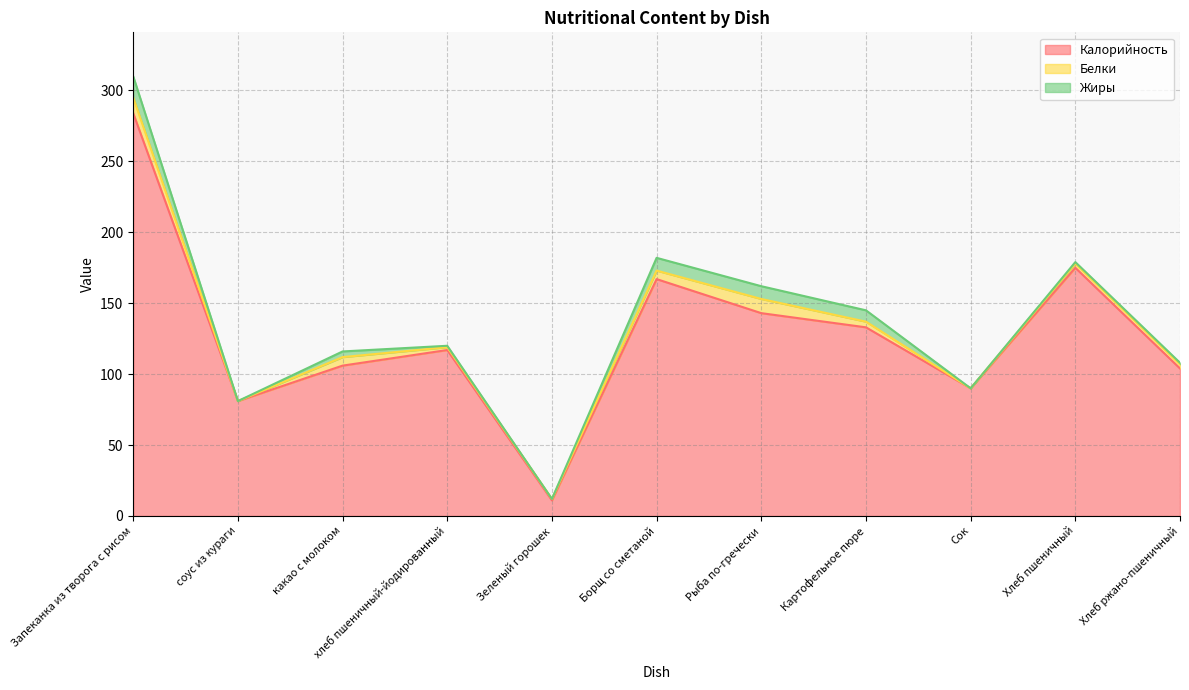

True or false: Калорийность and Белки intersect in this chart.

False